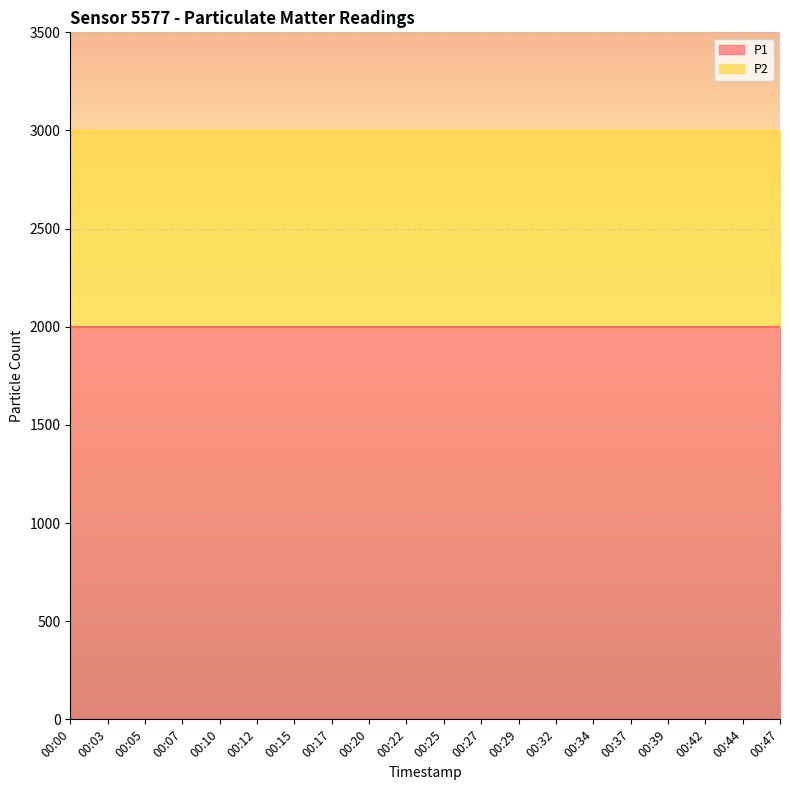

What is the smallest value displayed?

999.9